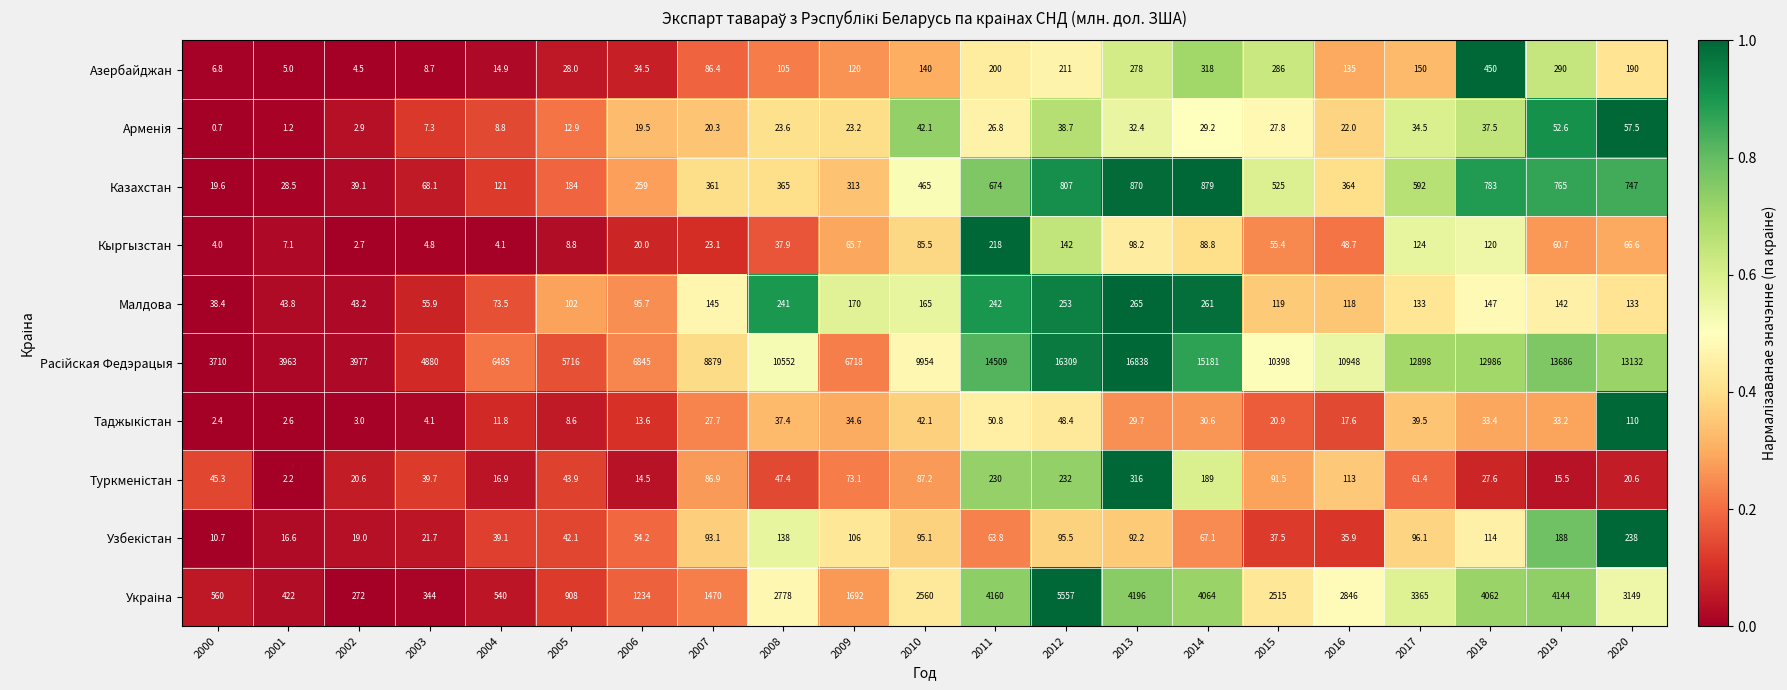

Where is Казахстан nearest to the value 449?

2010